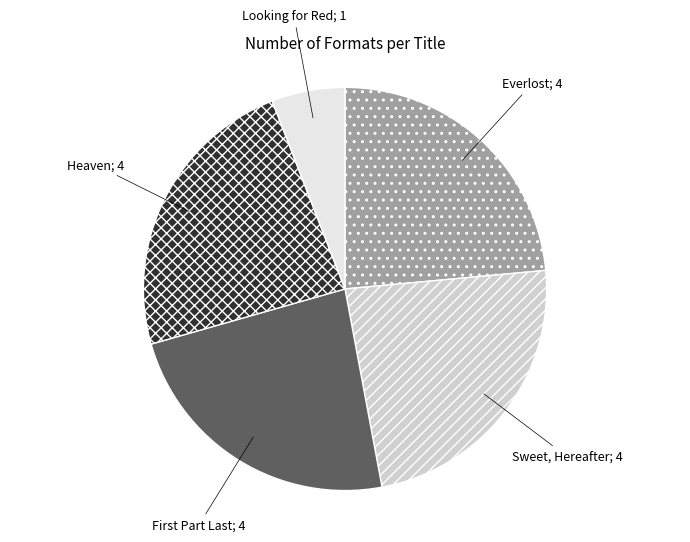

Is it true that Everlost; 4 is 24% of the pie?

True